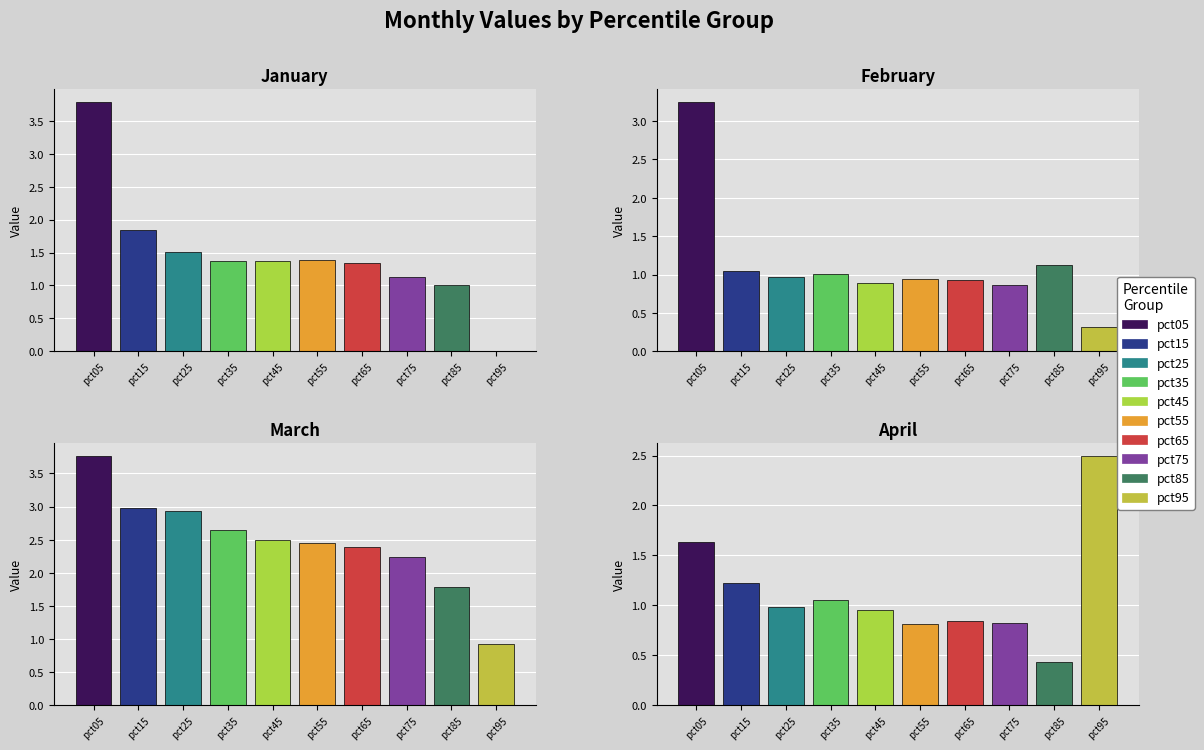

The value of Mar at pct85 is 3.2. True or false?

False